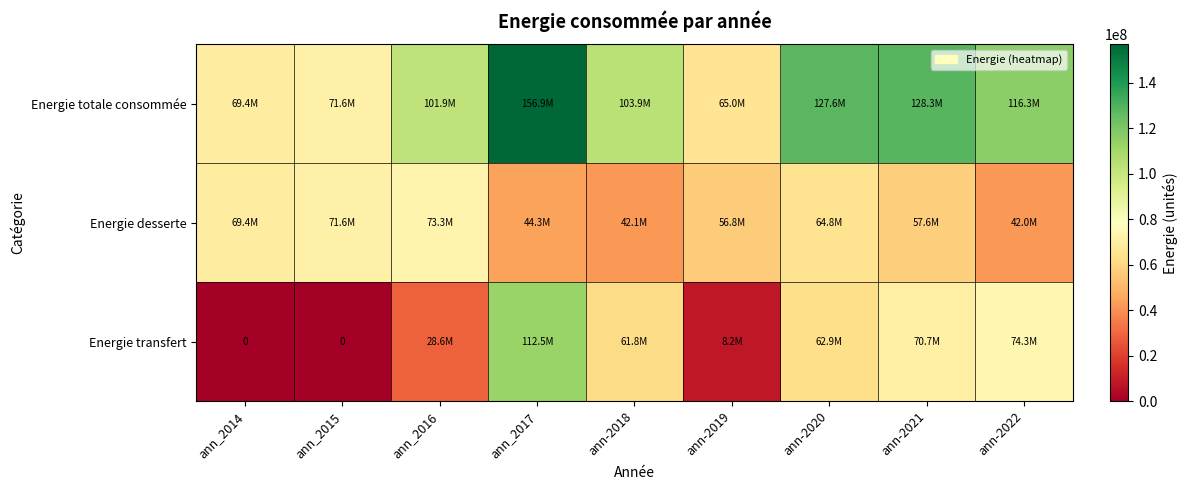

What is the difference between the highest and lowest values at ann-2018?

61801434.4